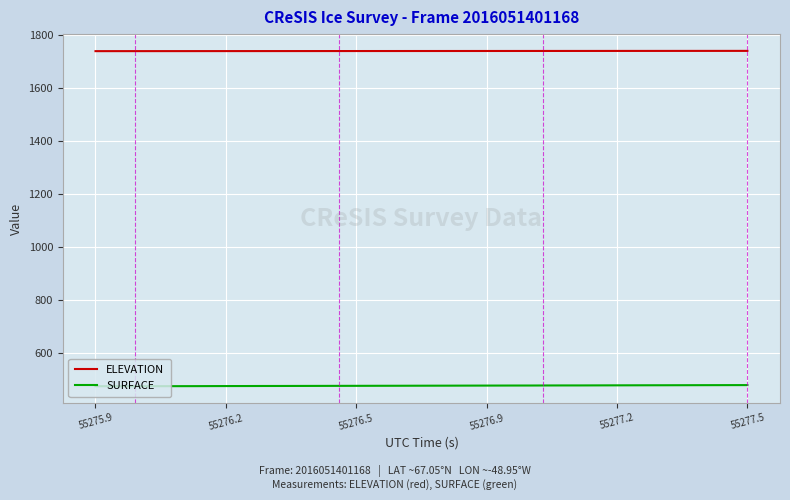

How many lines are shown in the chart?

2